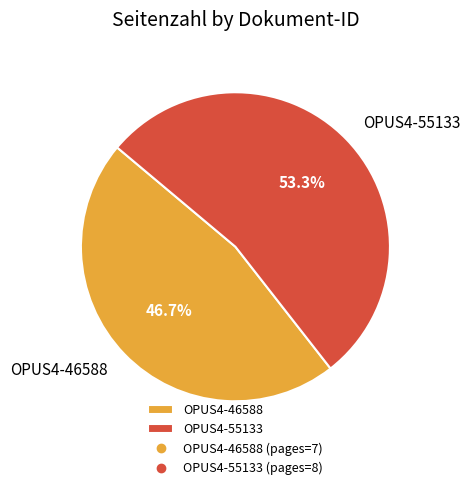

Rank the categories by value from highest to lowest.

OPUS4-55133, OPUS4-46588